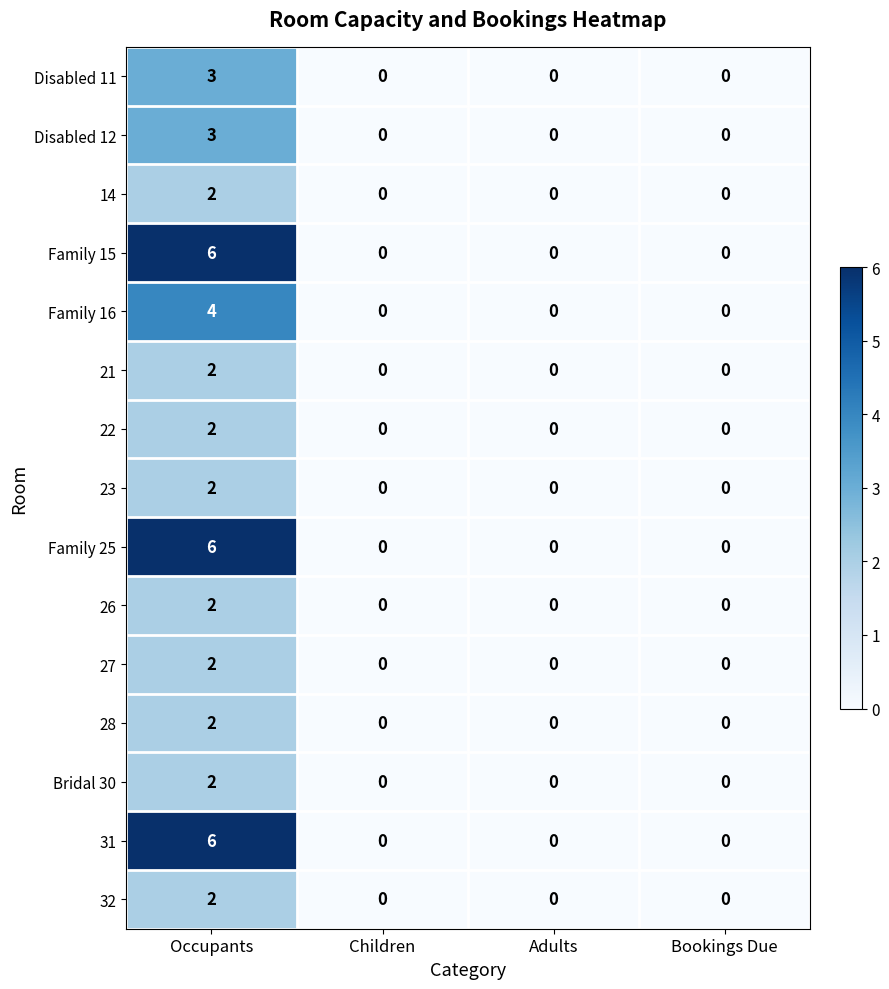

The Family 15 series shows 6 at Occupants. True or false?

True